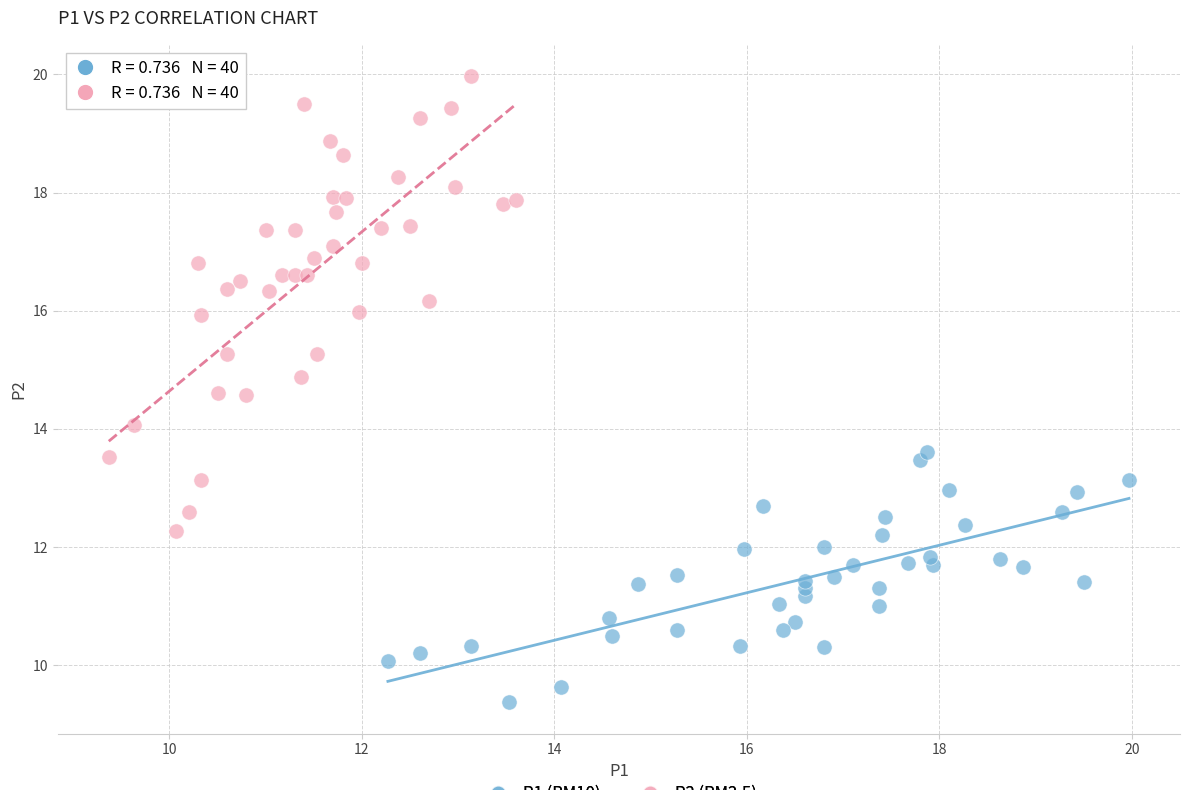

Which series has the largest Y range (max minus min)?

P2 (PM2.5)